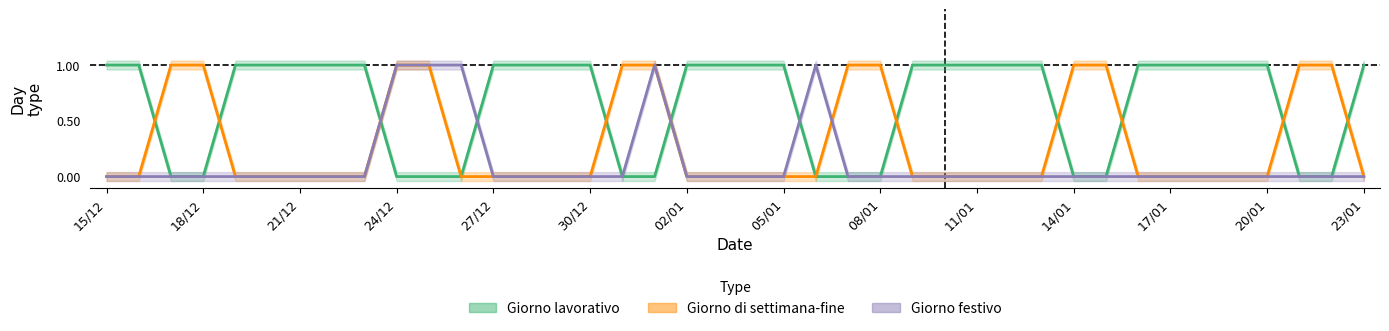

How many intersections are there between Giorno di settimana-fine and Giorno lavorativo?

10